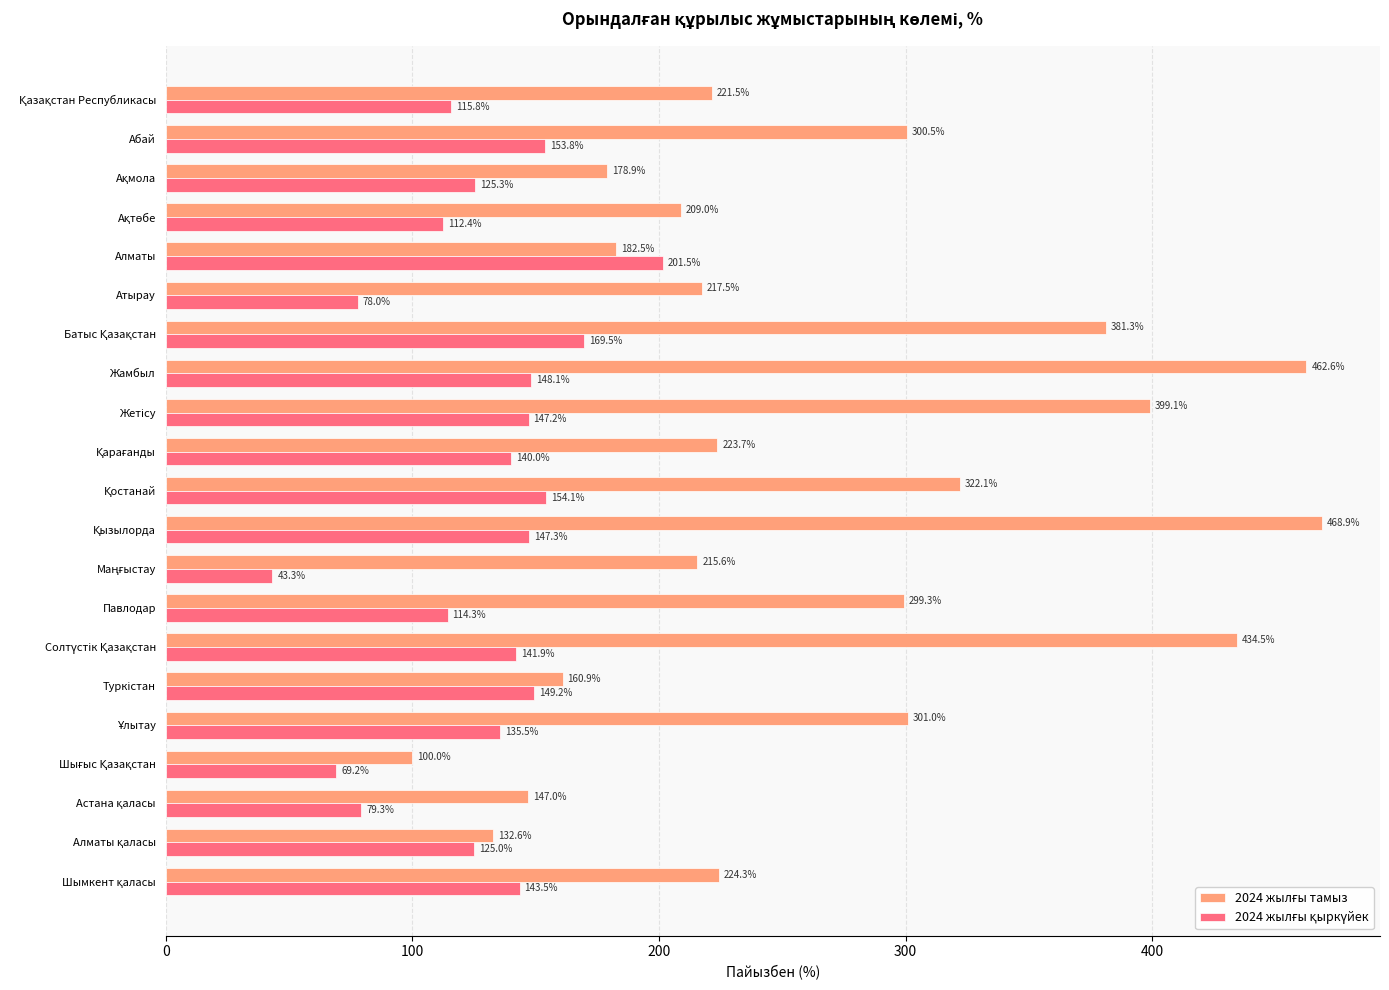

At how many categories does at least one series exceed 73?

21